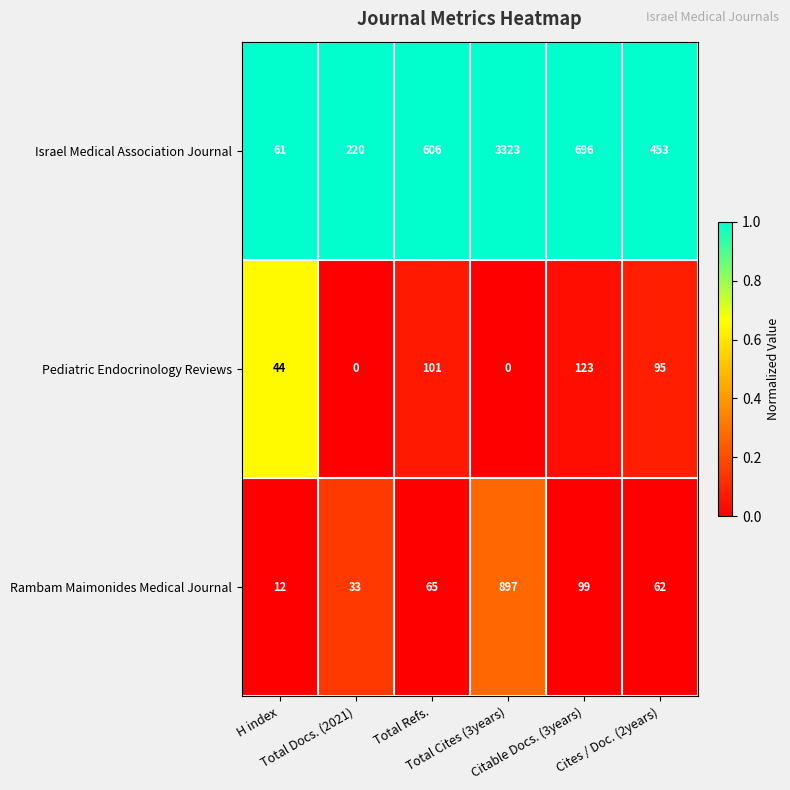

What is the spread (max minus min) of values at Citable Docs. (3years)?

597